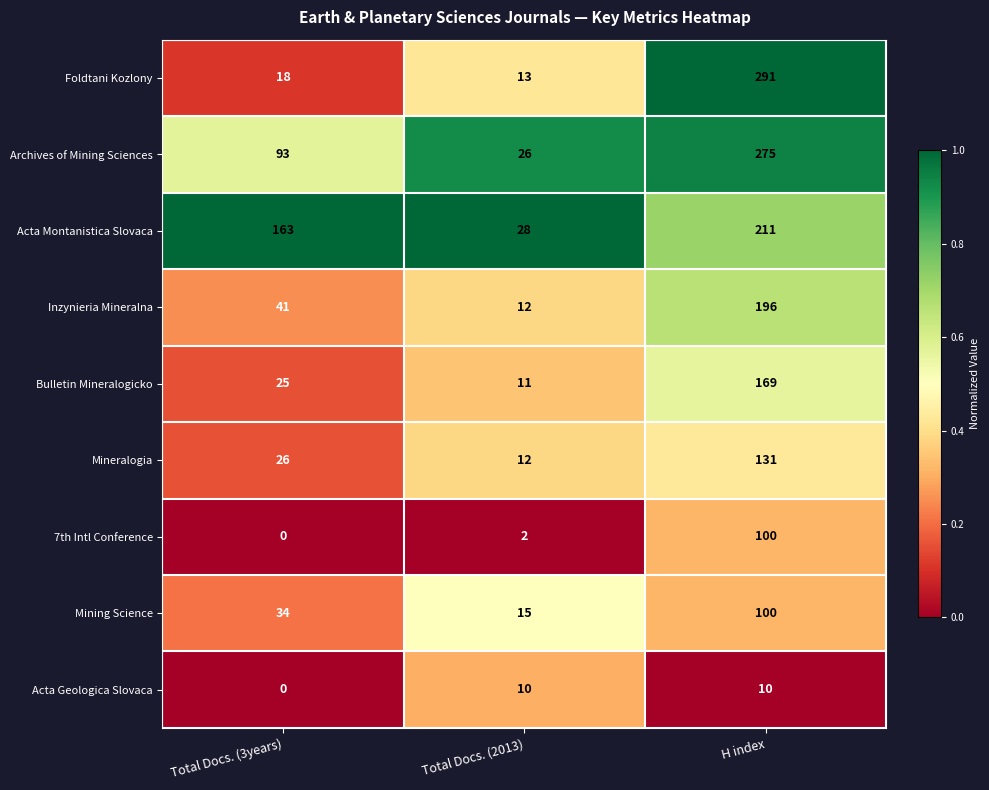

Where is Mining Science nearest to the value 57?

Total Docs. (3years)